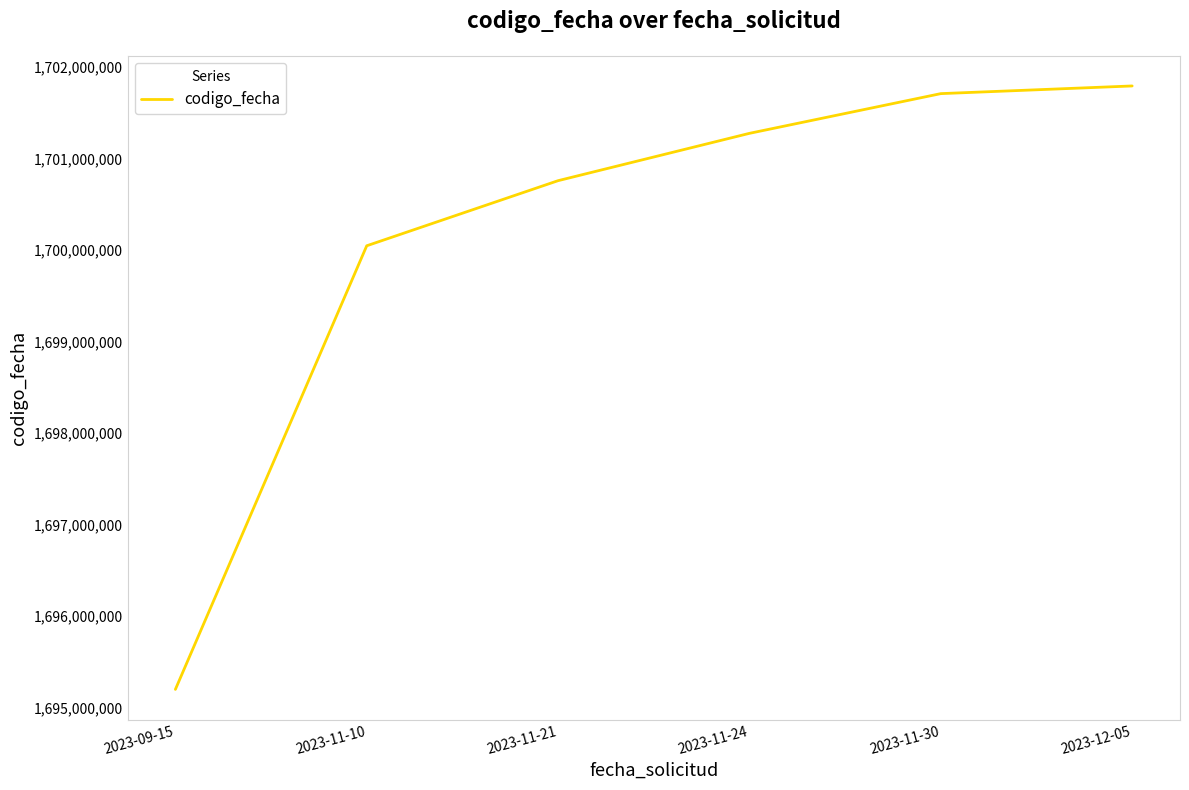

What is the approximate value at 2023-11-10, to the nearest 10?

1700046070